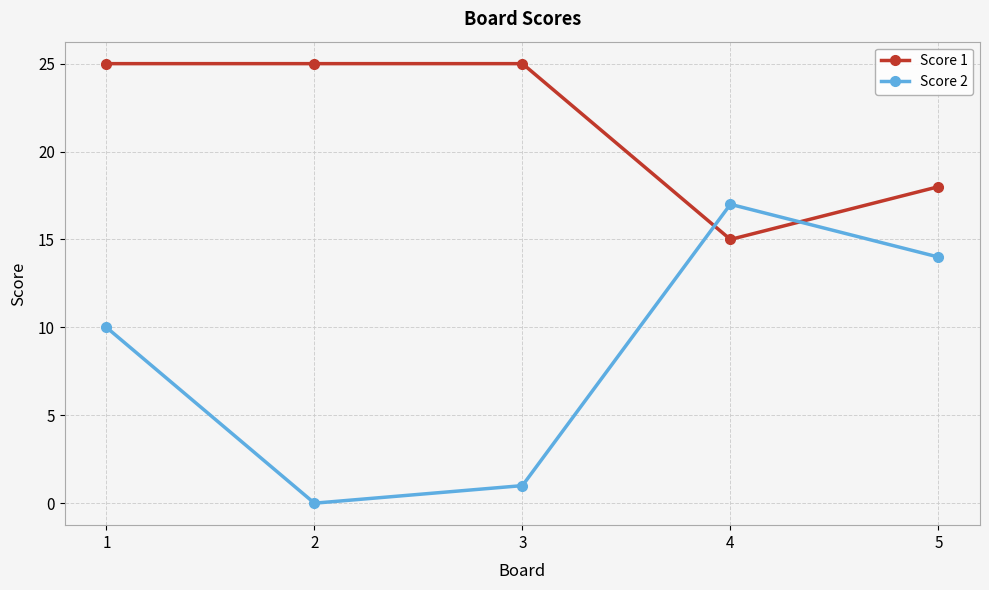

Count the number of categories in the chart.

5